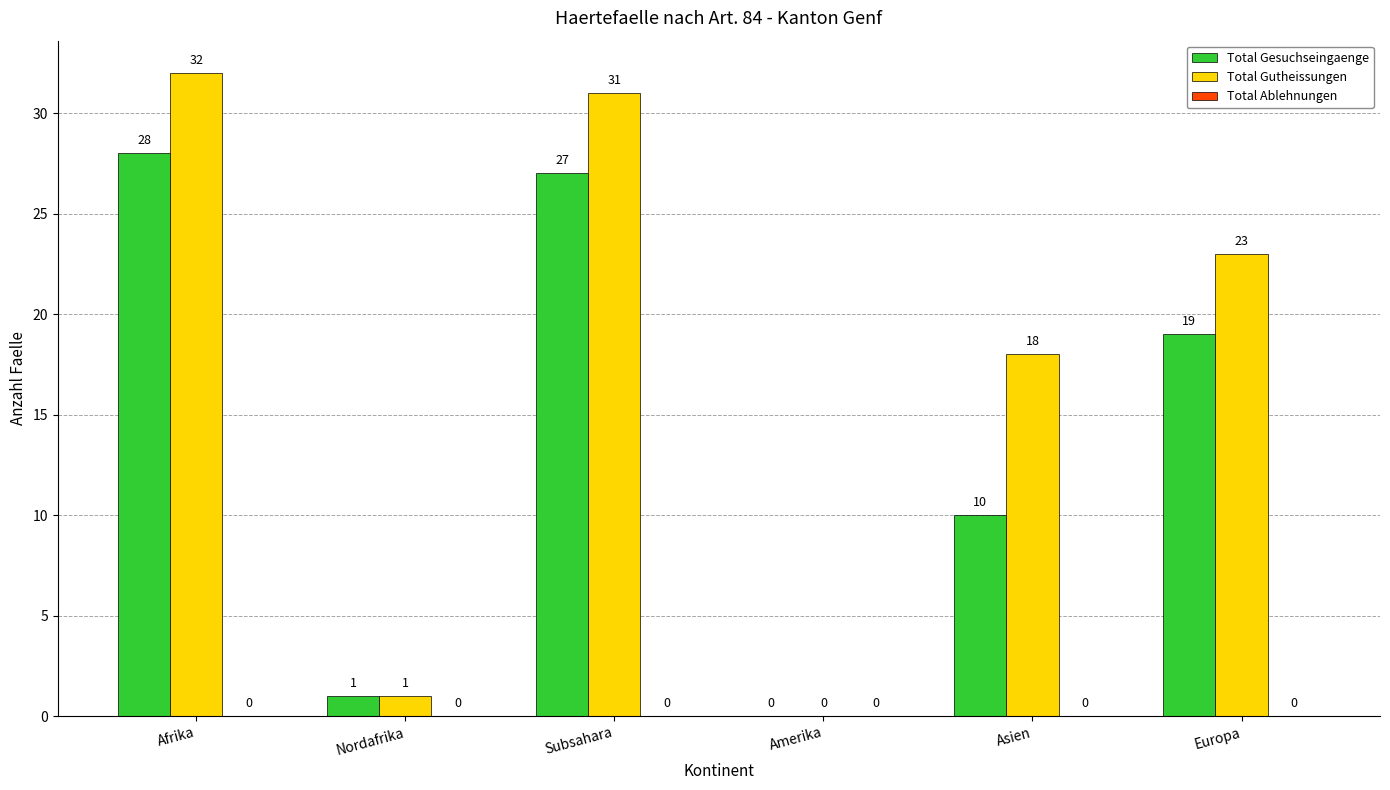

What is the sum of all Total Gutheissungen values?

105